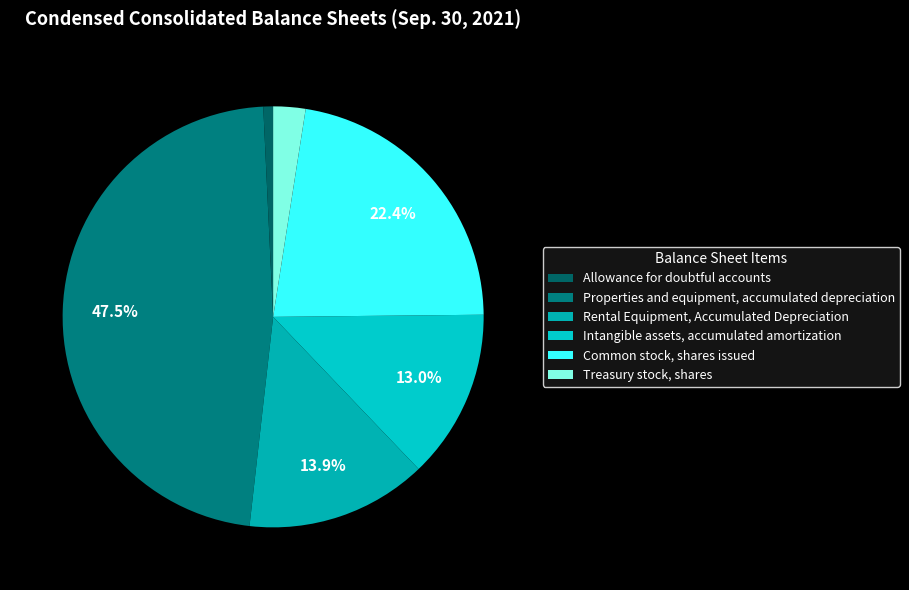

To the nearest percent, what percentage of the pie is Rental Equipment, Accumulated Depreciation?

14%